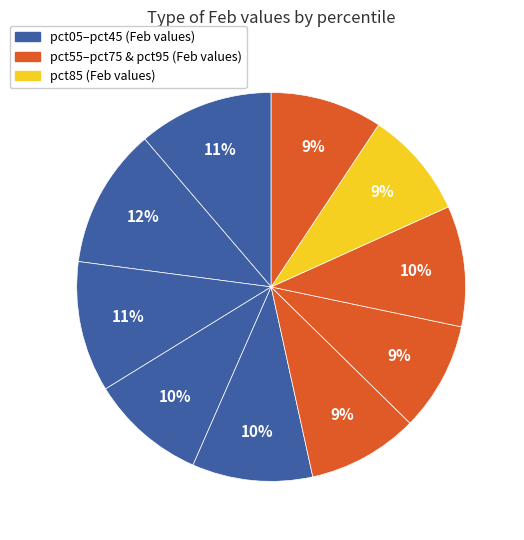

How many segments does this pie chart have?

10